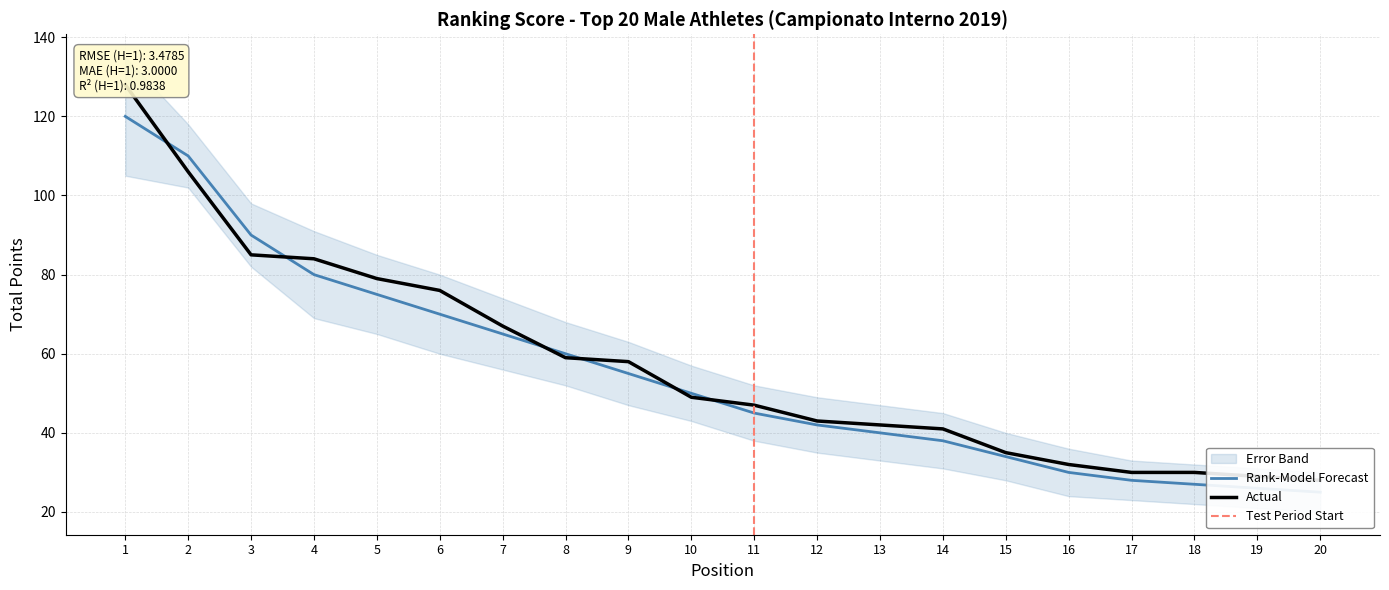

What is the difference between the highest and lowest values at 11?

2